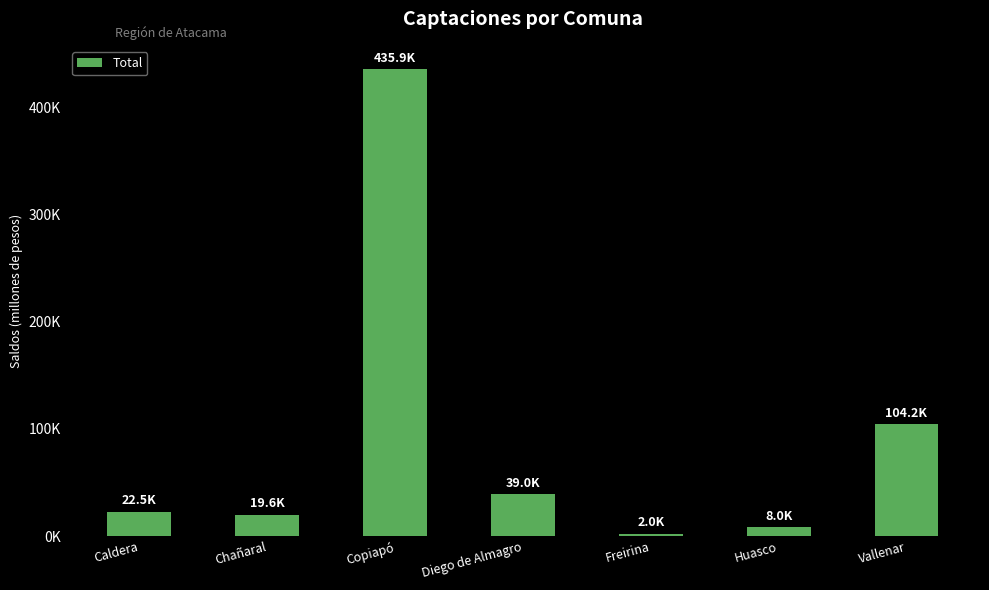

What is the label of the 6th bar from the left?

Huasco